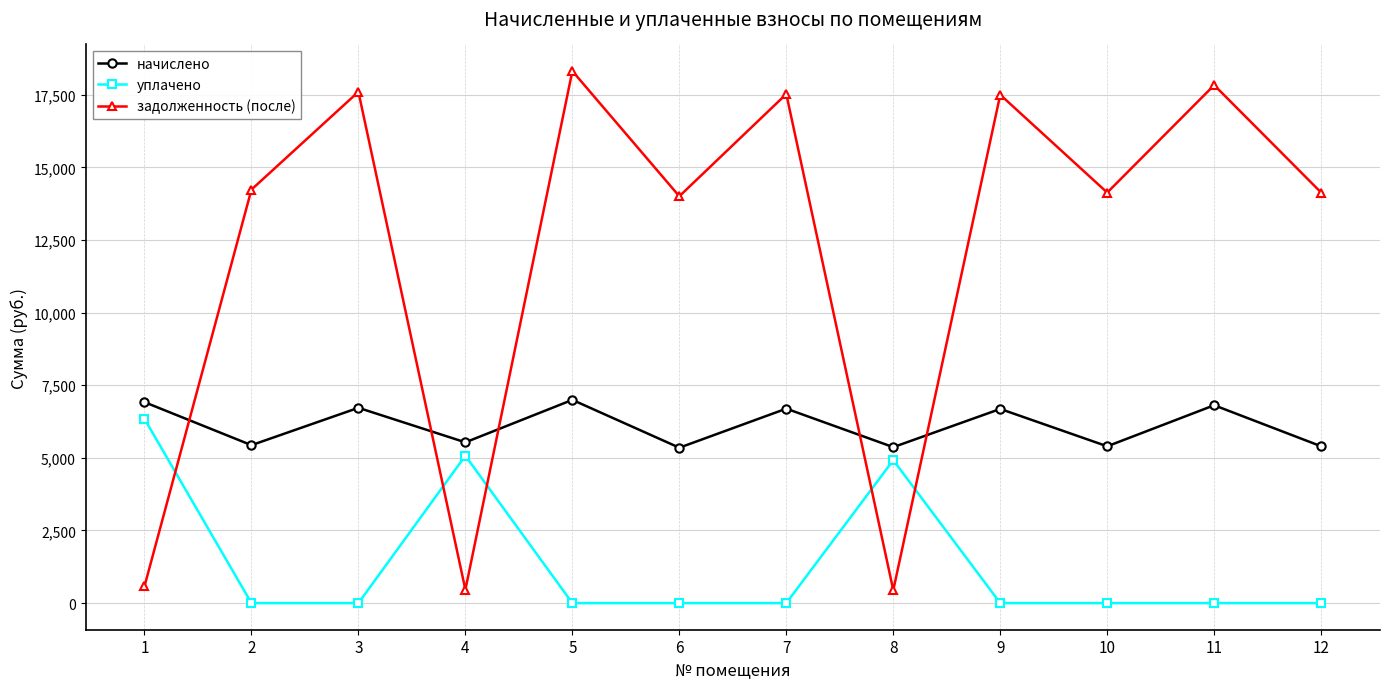

Where is the first local minimum for задолженность (после)?

4